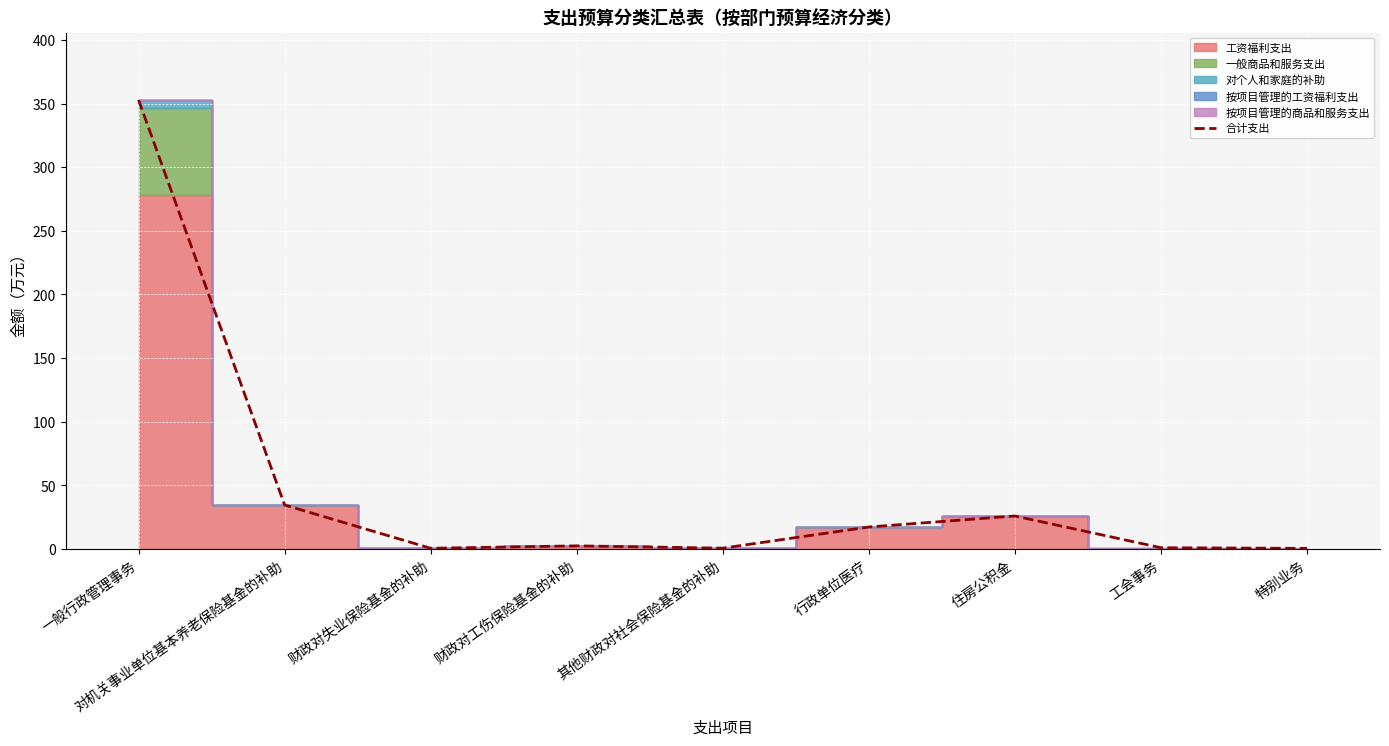

What is the value of the 7th point from the left?

25.9